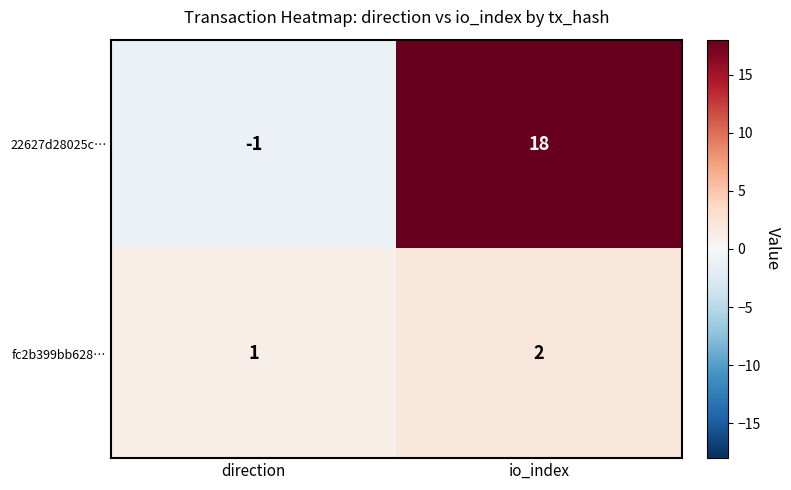

Reading right to left, extract all data points from this chart.

22627d28025c…: 18	-1
fc2b399bb628…: 2	1